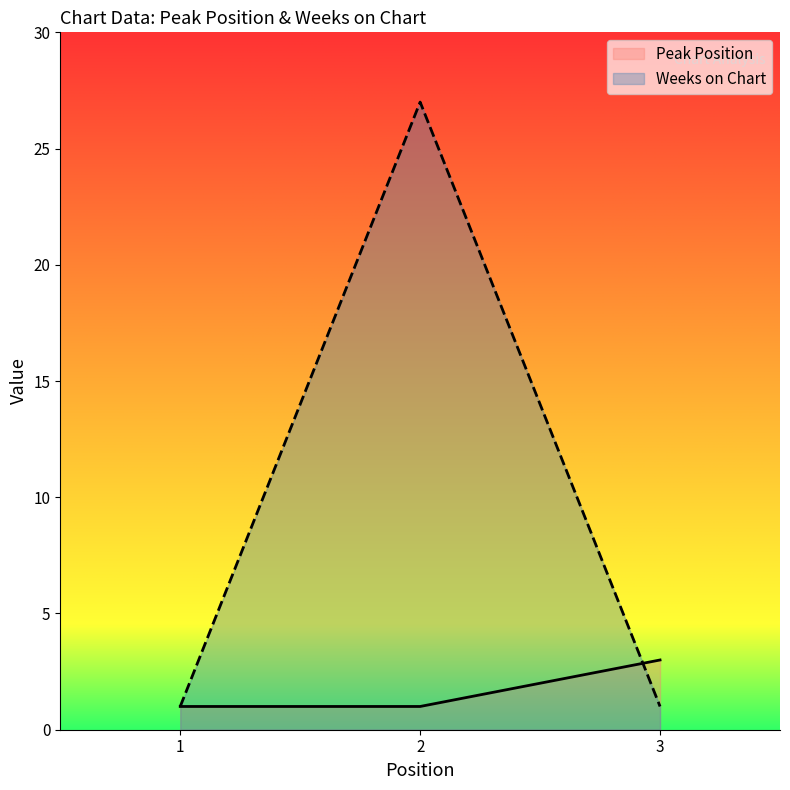

How many data points does each series have?

3